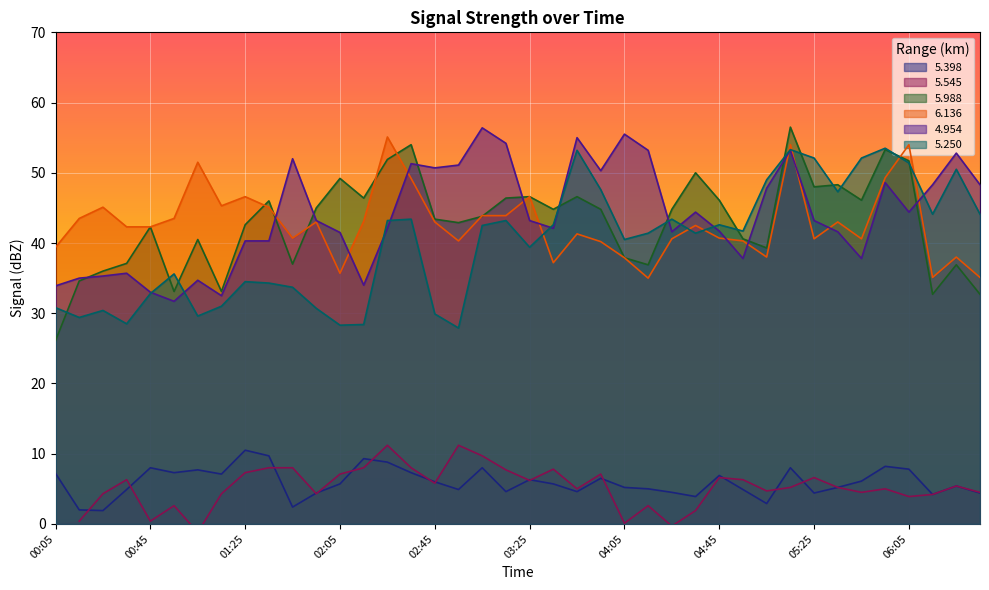

What is the difference between the maximum and minimum values in the   4.954 series?

24.7